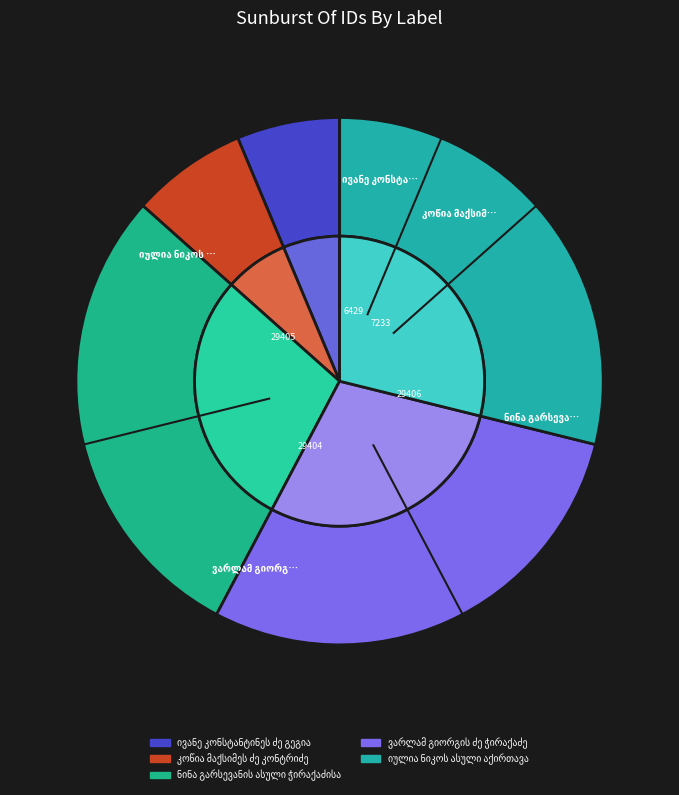

To the nearest percent, what is the difference between the largest and smallest slice percentages?

23%